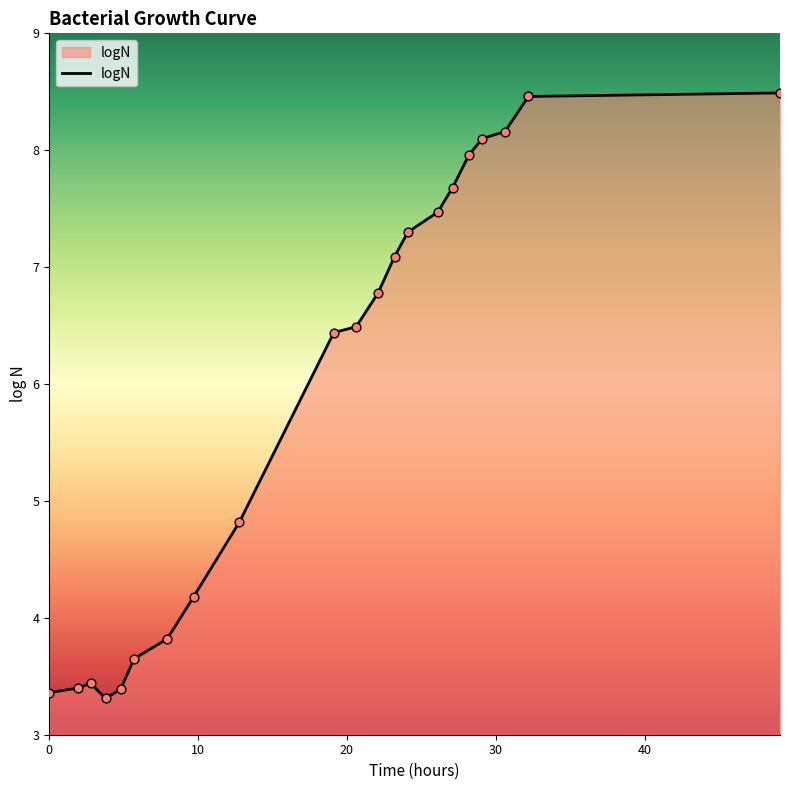

What is the minimum value shown in the chart?

3.3